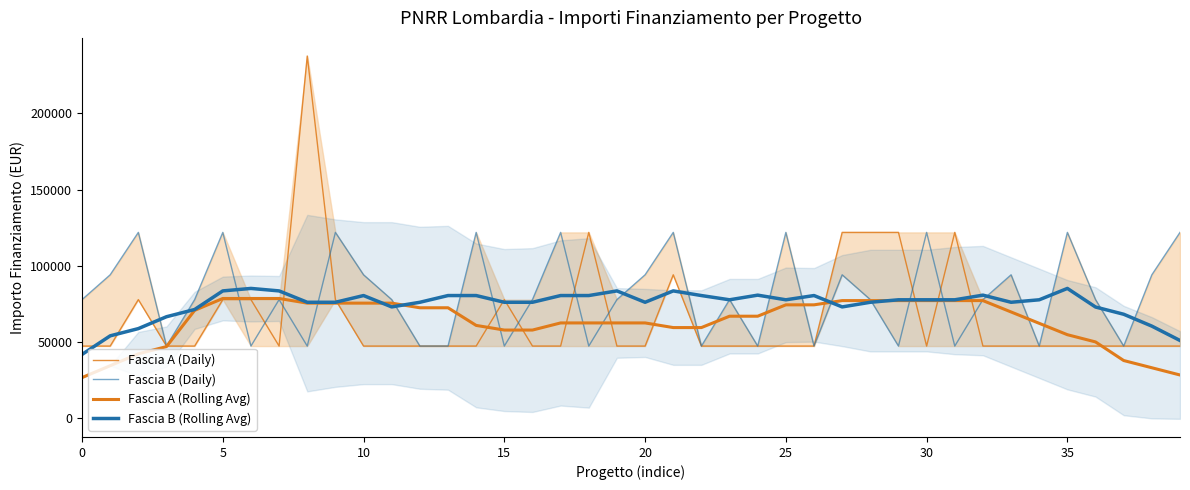

True or false: Fascia B (Rolling Avg) has a value of 68297.6 at 37.

True